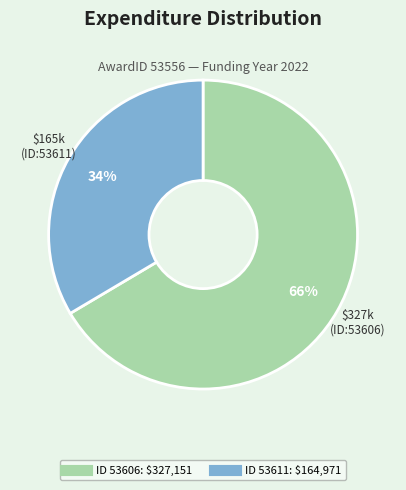

Is there any slice that represents more than half of the pie?

Yes